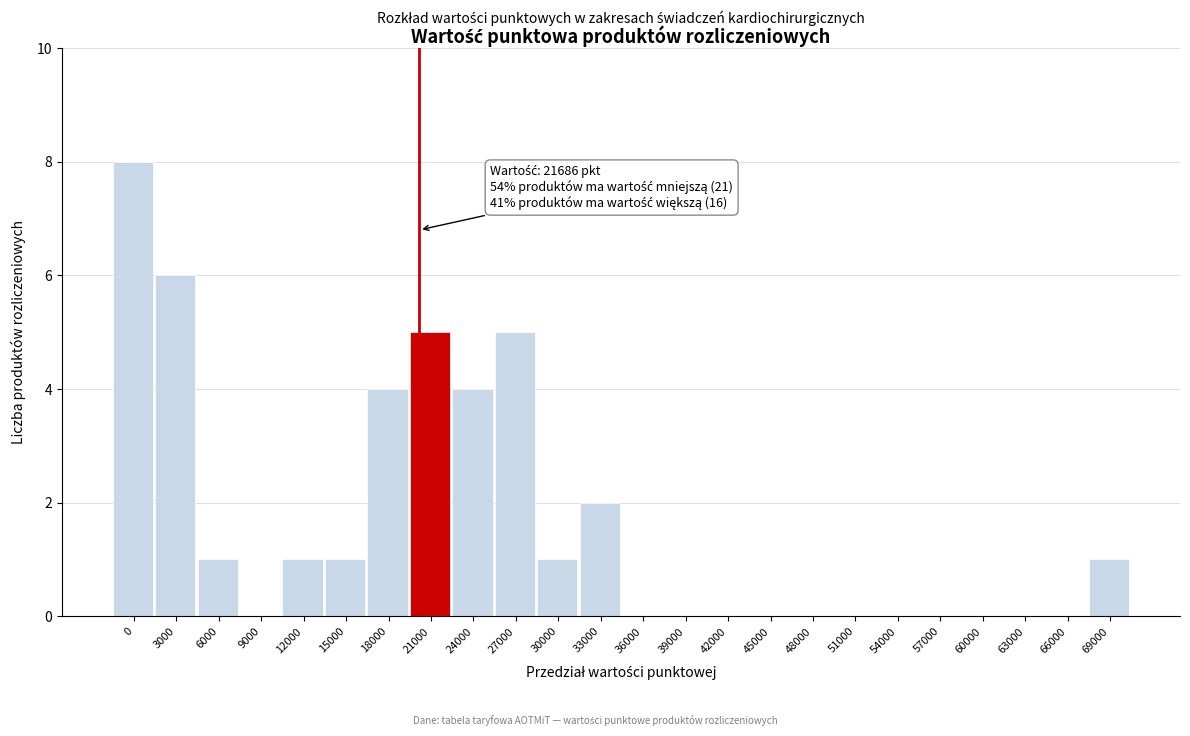

Reading left to right, transcribe all the data shown in this chart.

0=8	3000=6	6000=1	9000=0	12000=1	15000=1	18000=4	21000=5	24000=4	27000=5	30000=1	33000=2	36000=0	39000=0	42000=0	45000=0	48000=0	51000=0	54000=0	57000=0	60000=0	63000=0	66000=0	69000=1